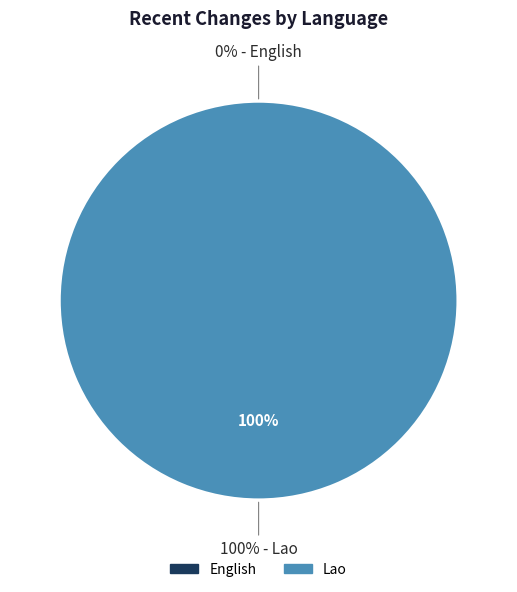

Which category accounts for the majority?

Lao